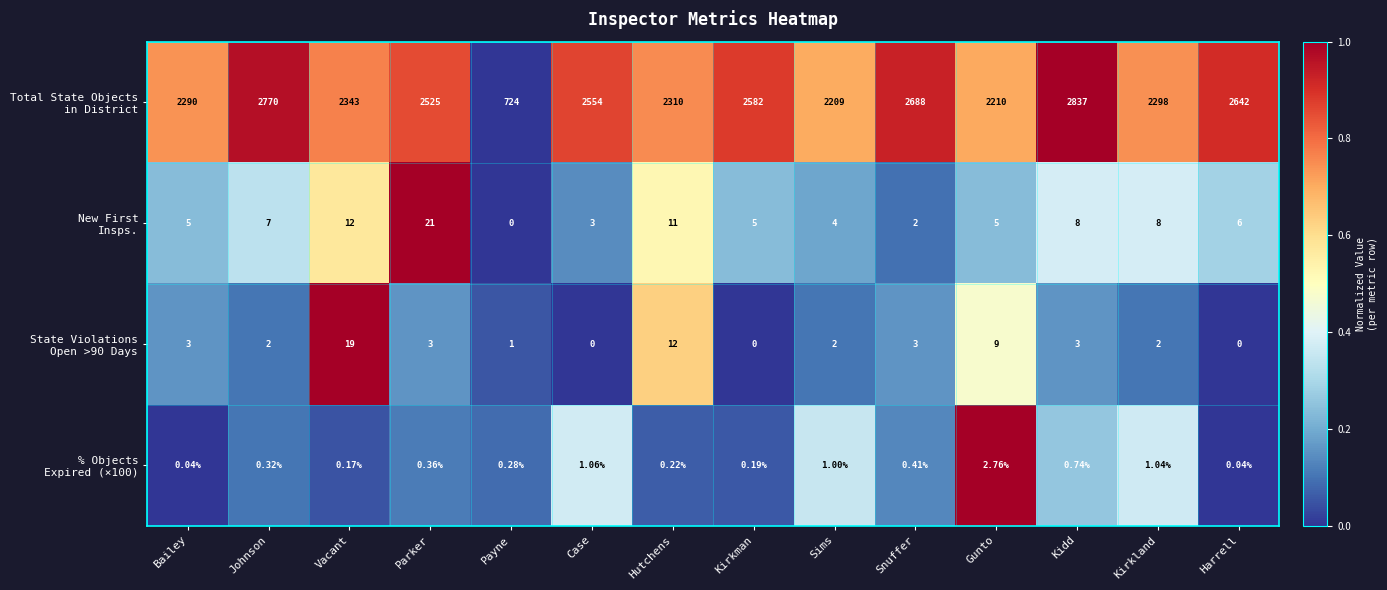

At which category is the sum across all series the highest?

Kidd